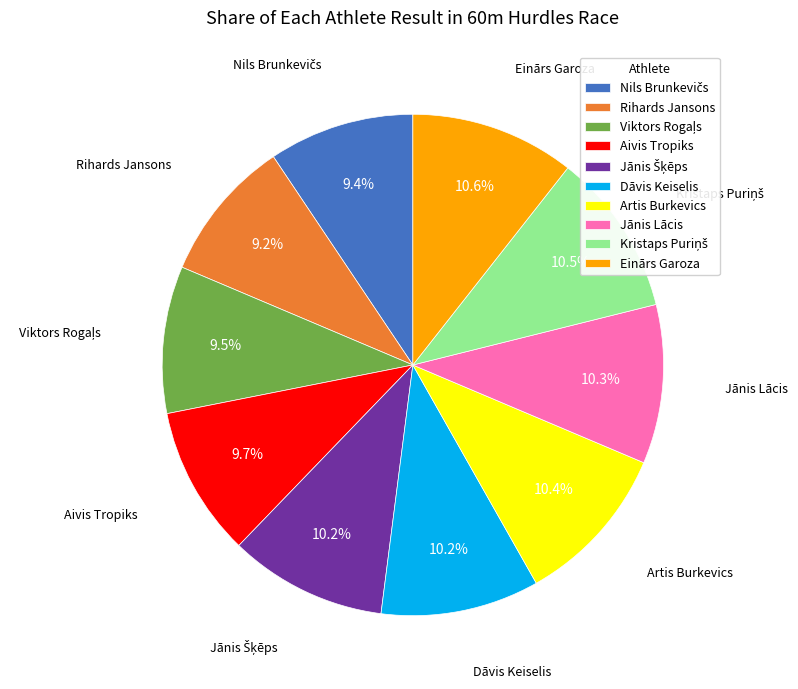

What portion of the pie excludes Jānis Lācis?

89.7%